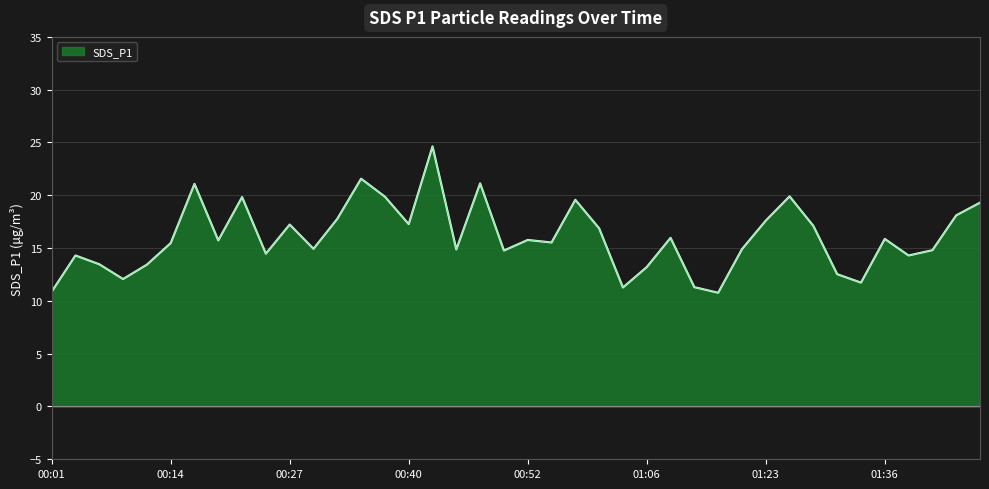

What is the difference between the maximum and minimum values?

13.9